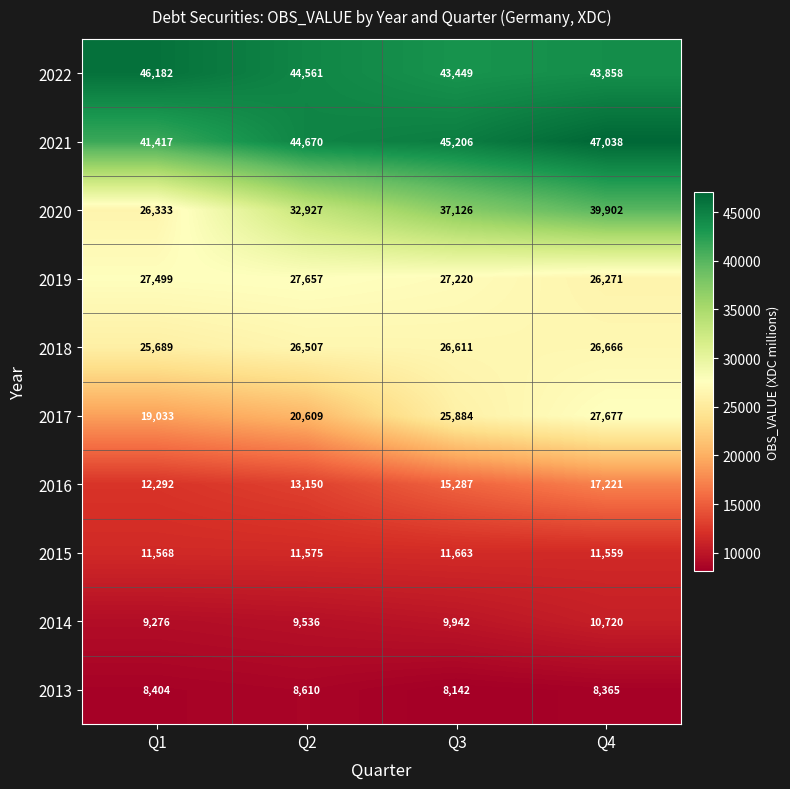

The value of 2021 at Q3 is 13273. True or false?

False